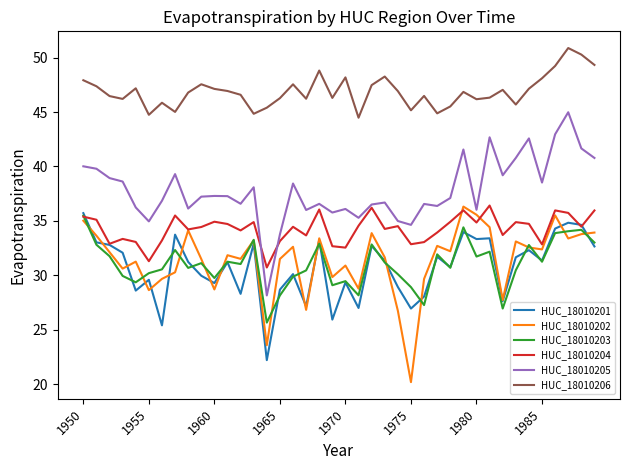

True or false: HUC_18010205 has more than 2 points higher than both neighbors.

True